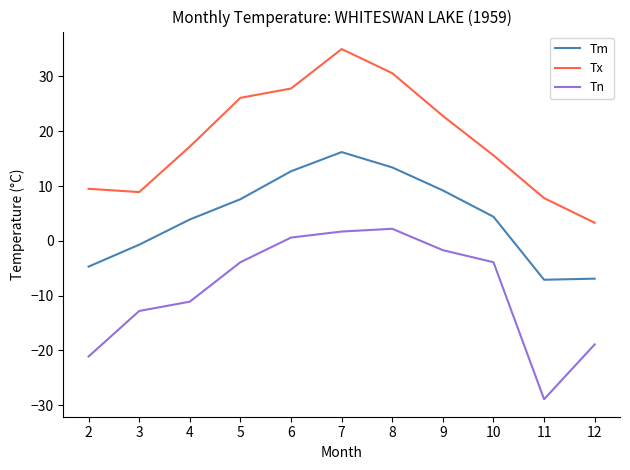

Which series has the largest total across all categories?

Tx